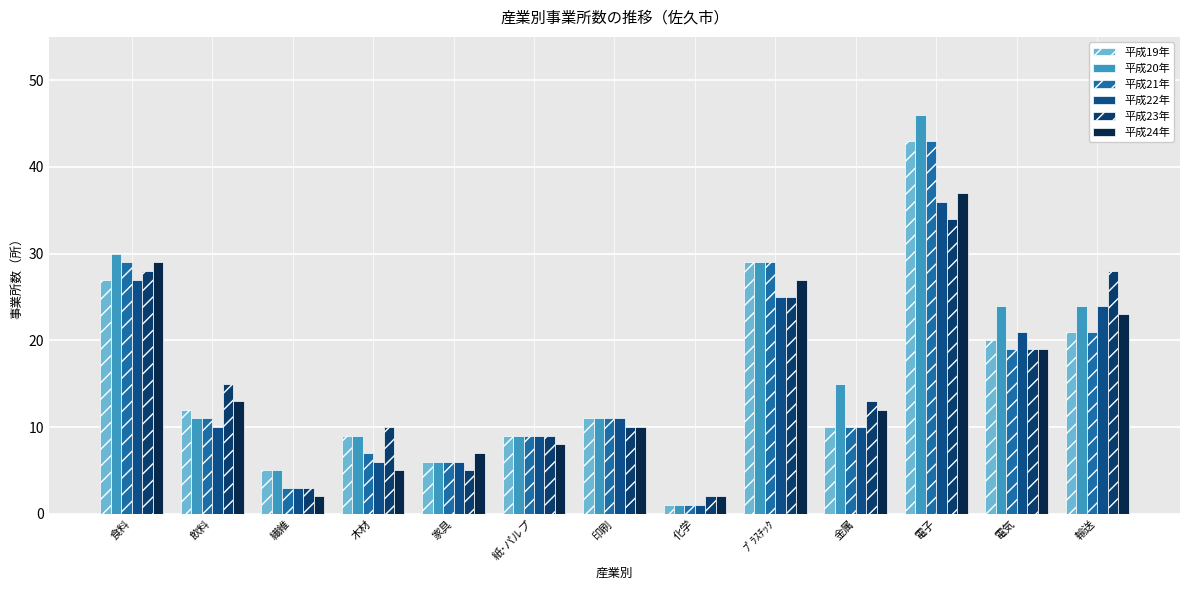

What is the sum of all 平成20年 values?

220